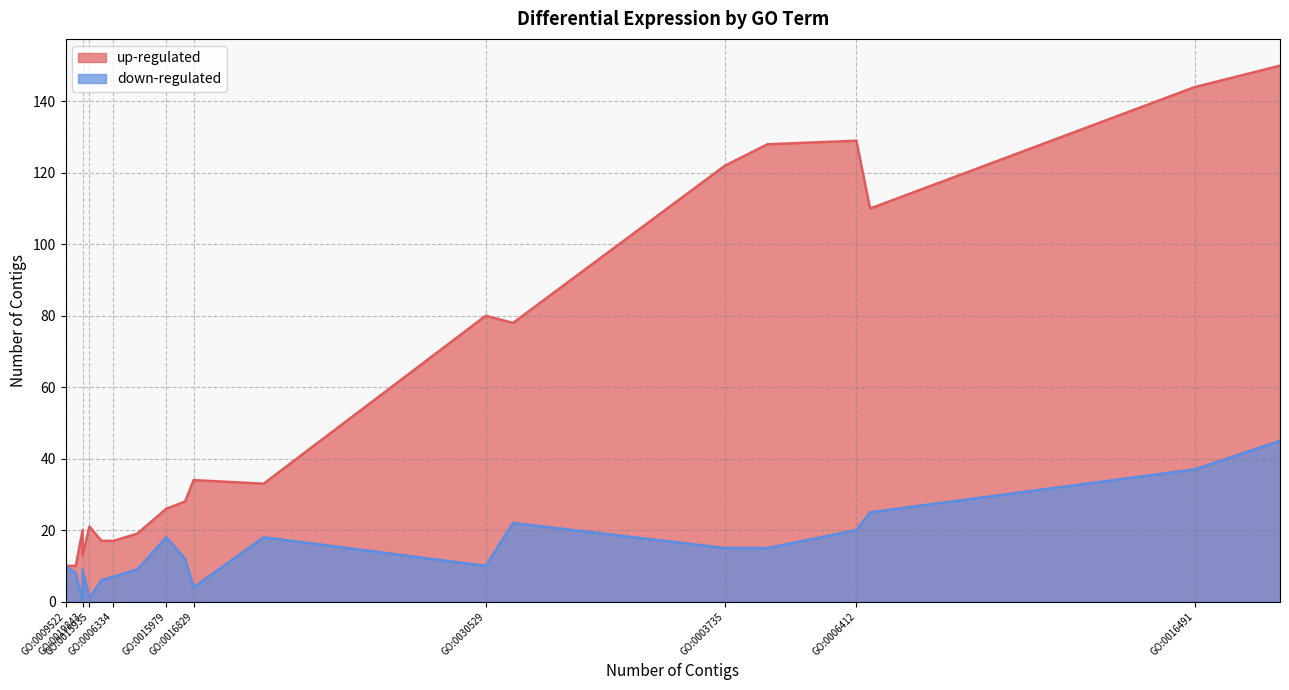

Which series changed the most between GO:0003735 and GO:0016491?

up-regulated